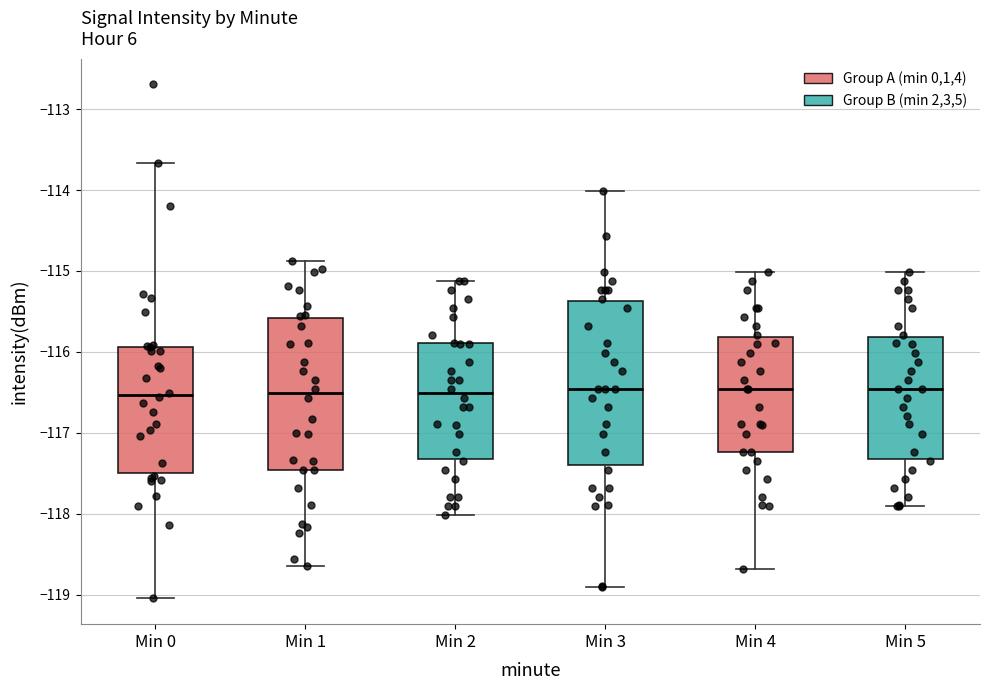

Where does the lower whisker of the box for Min 3 end on the y-axis? The values are not printed on the chart, so give them approximately, as read against the axis.

-118.9